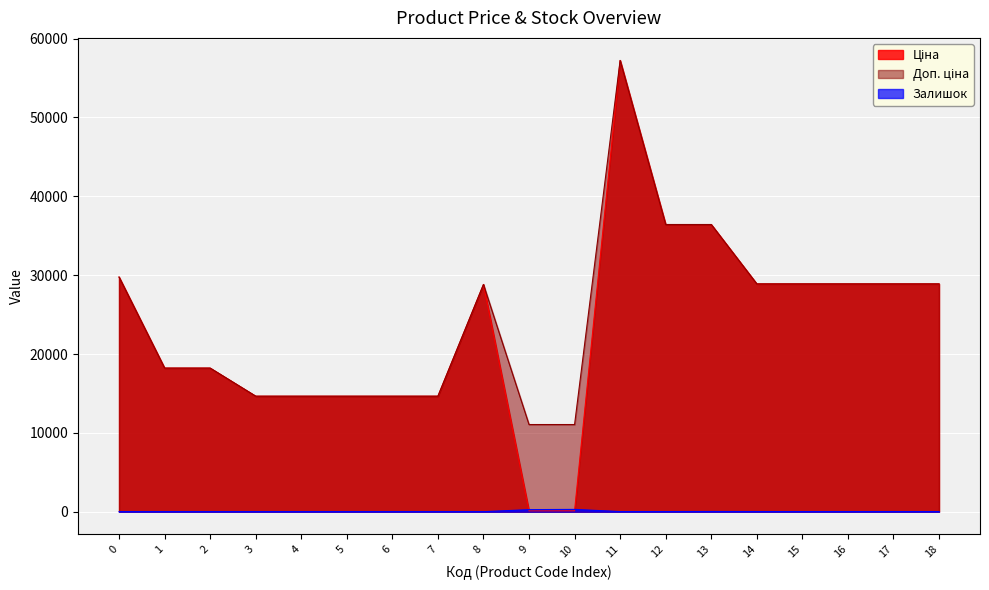

At which category is the sum across all series the highest?

11